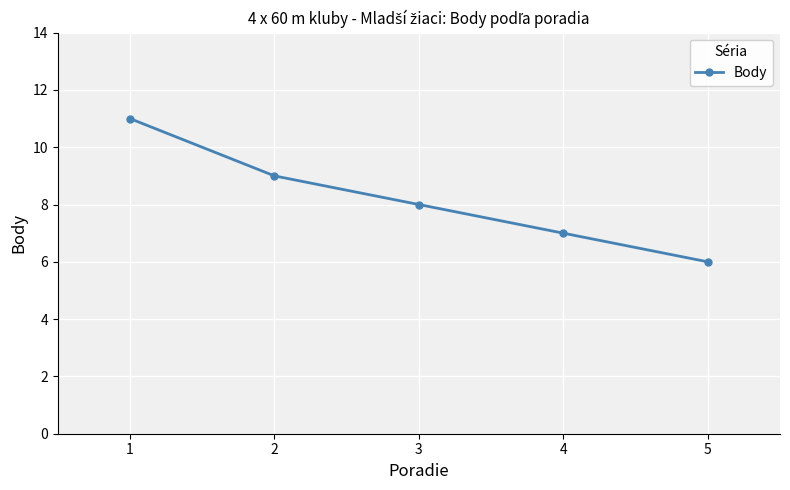

The chart shows a value of 16 at 2. True or false?

False